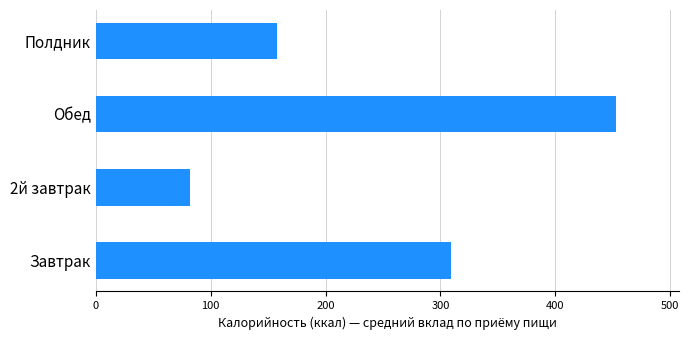

Which has a higher value, Обед or Полдник?

Обед